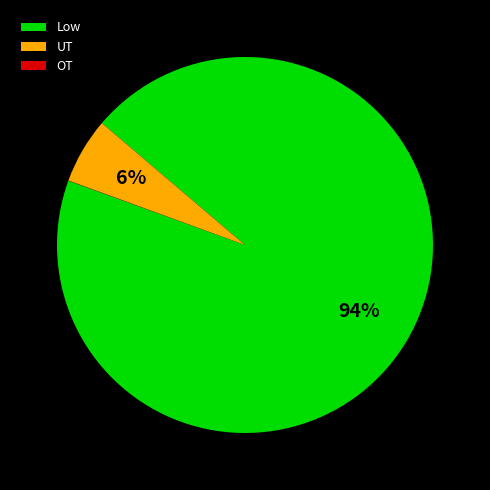

Is it true that Low is 94% of the pie?

True